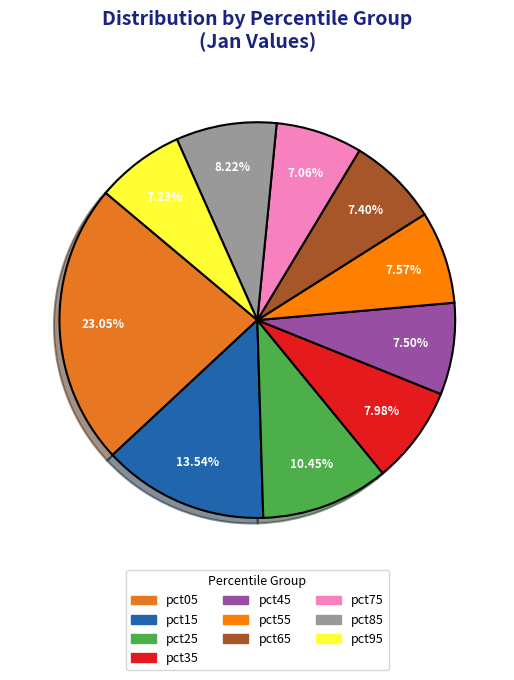

To the nearest percent, what is the difference between the pct95 and pct85 slice percentages?

1%